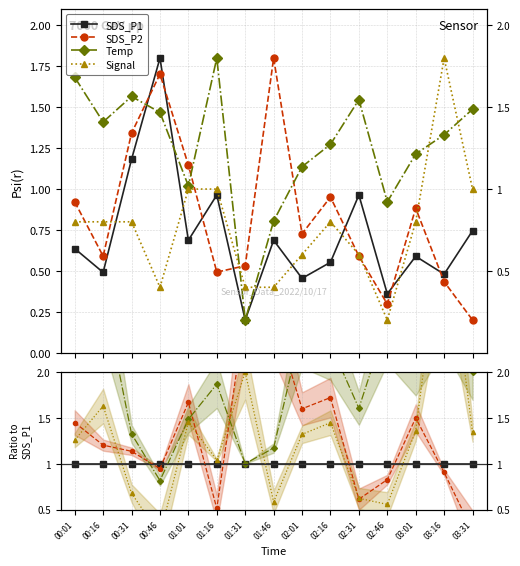

True or false: SDS_P1 has more than 1 interior local peaks.

False